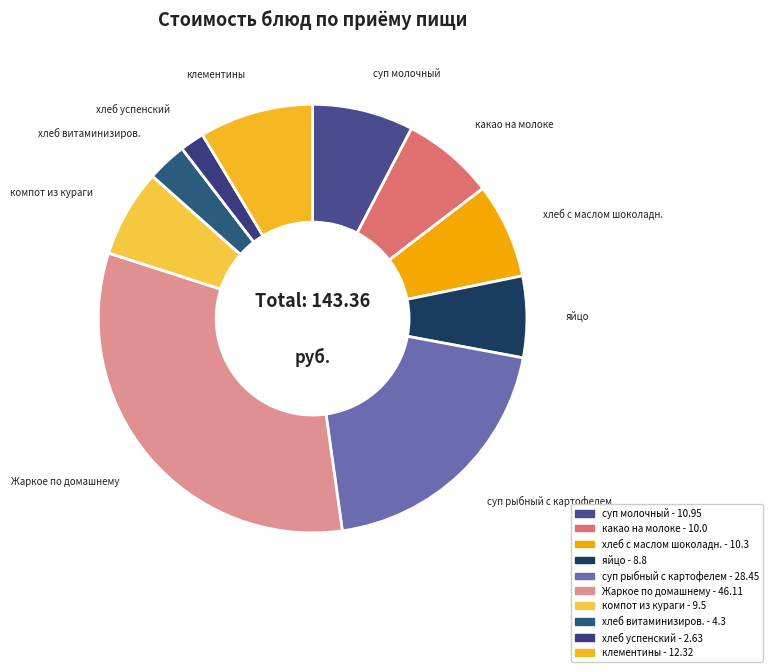

The Жаркое по домашнему slice represents 26% of the pie. True or false?

False